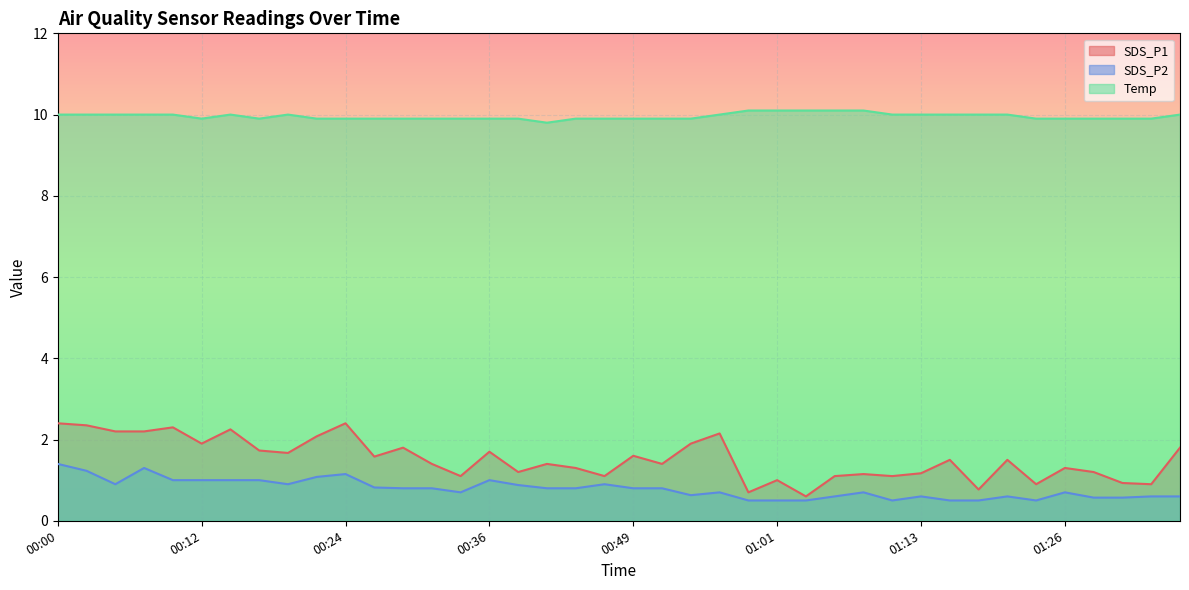

List the series in order of their peak value, highest first.

Temp, SDS_P1, SDS_P2